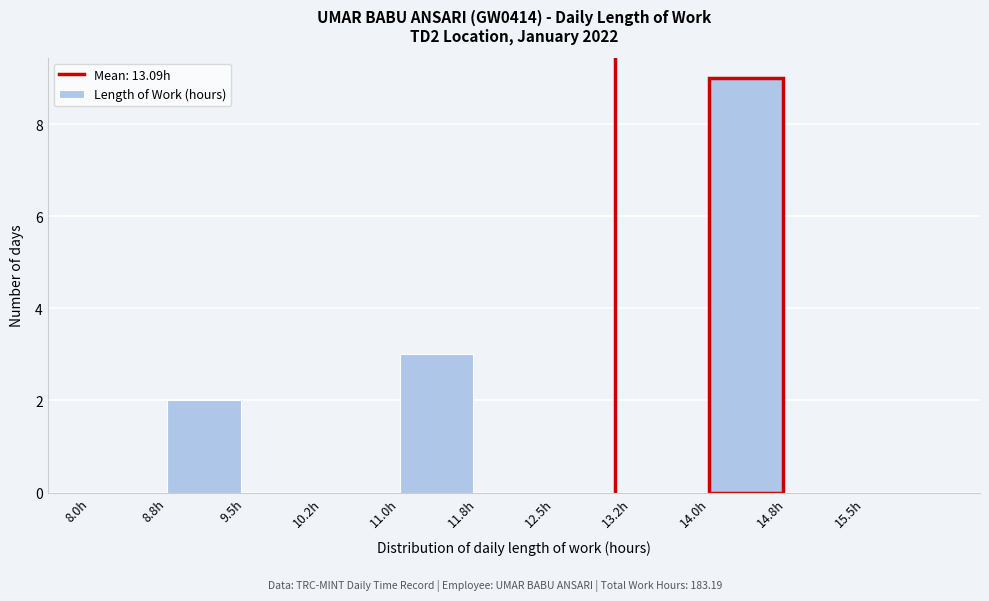

What is the height of the bar covering 14.00 to 14.75 on the x-axis? Neither the bar edges nor the heights are printed on the chart, so give them approximately, as read against the axes.

9